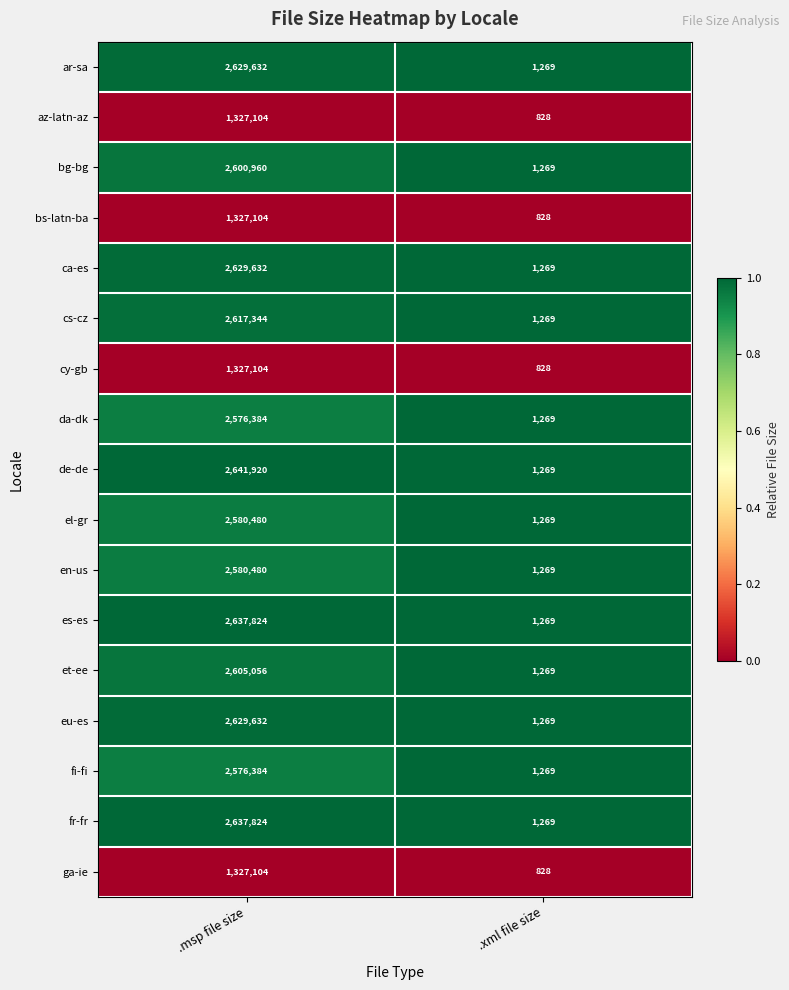

How many data points does each series have?

2